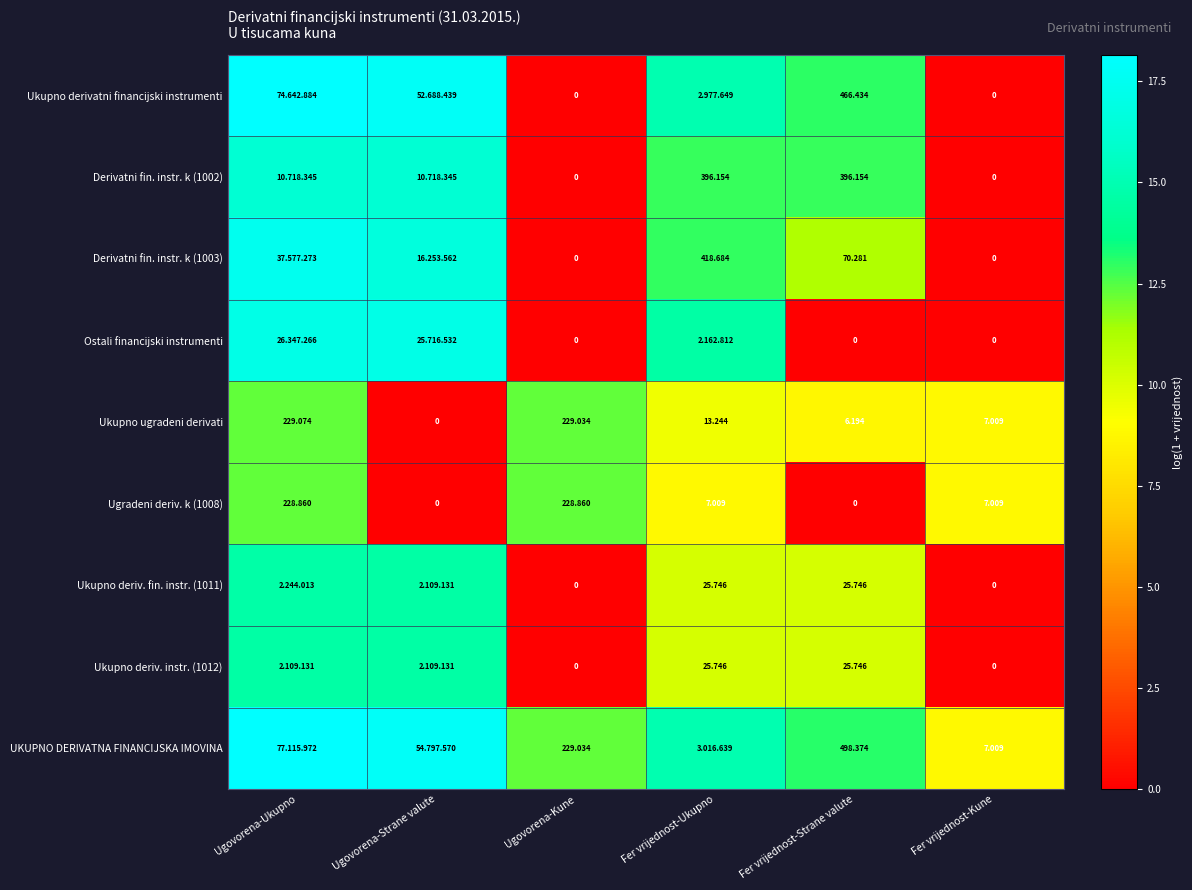

Where does the Ukupno ugradeni derivati series first go above 13?

Ugovorena-Ukupno